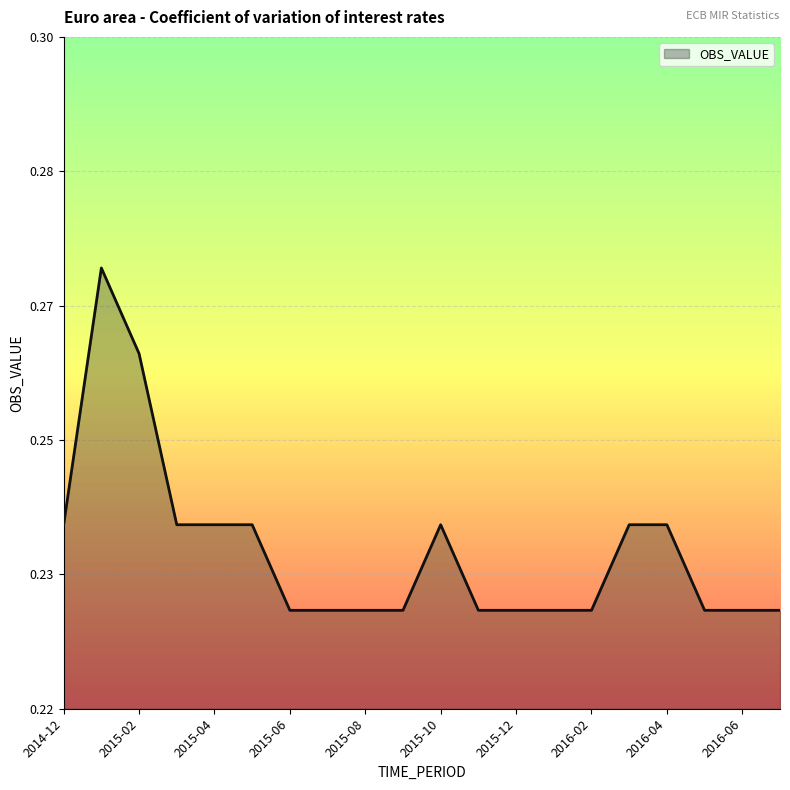

Does the chart have visible grid lines?

Yes